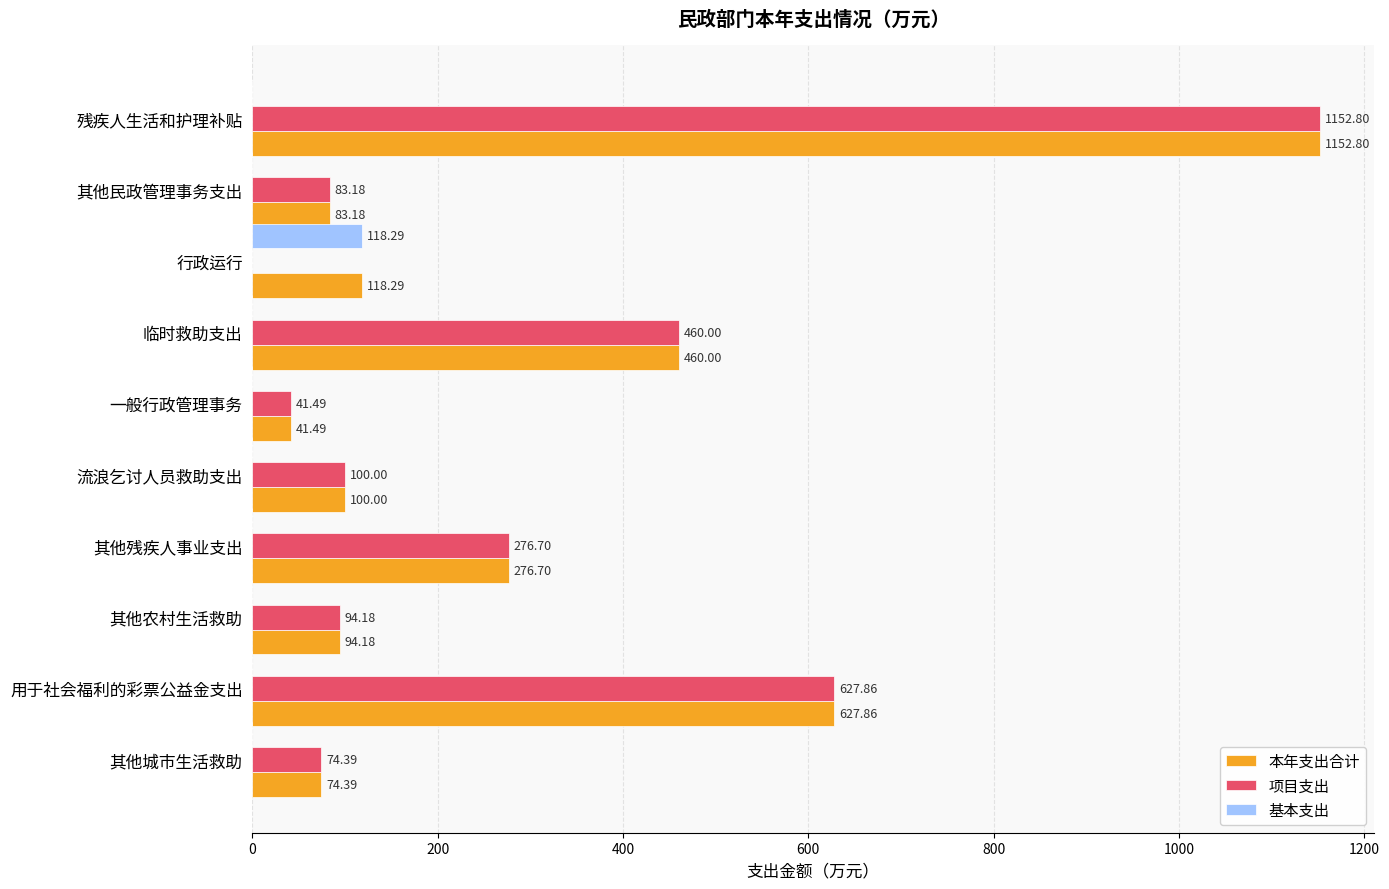

Which category has the highest value in the 基本支出 series?

行政运行